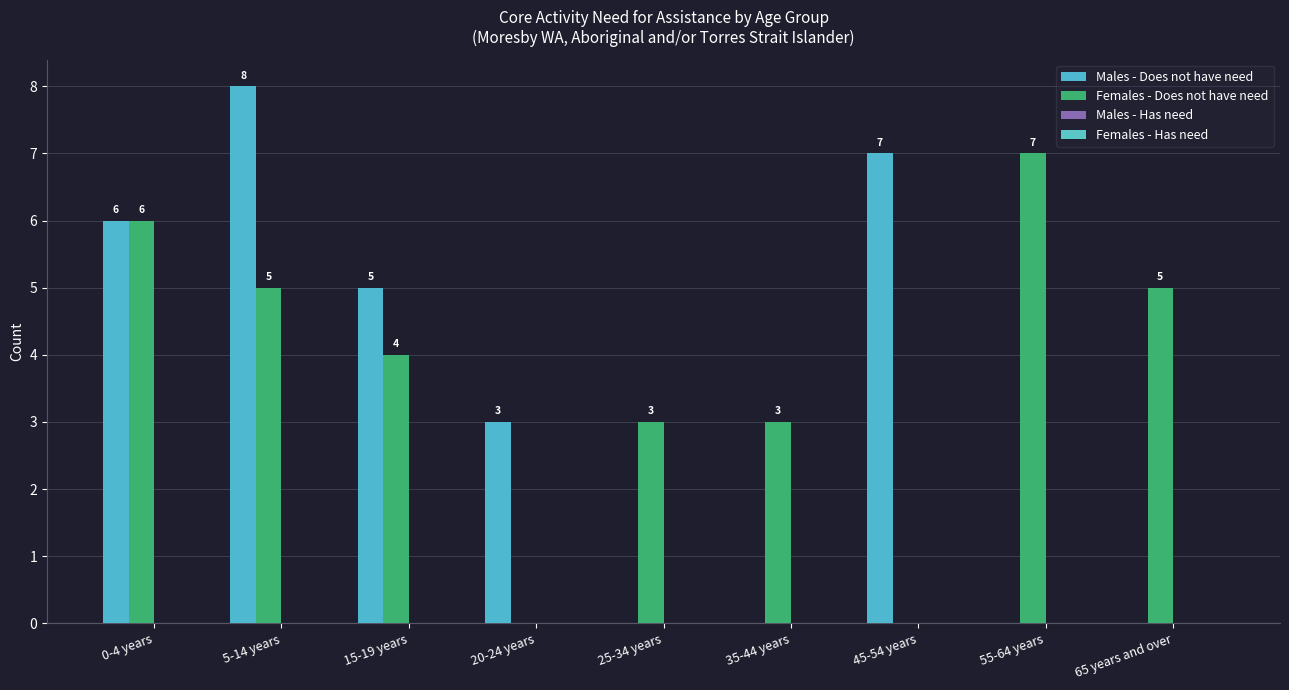

List the labels in order of Females - Does not have need value, largest first.

55-64 years, 0-4 years, 5-14 years, 65 years and over, 15-19 years, 25-34 years, 35-44 years, 20-24 years, 45-54 years